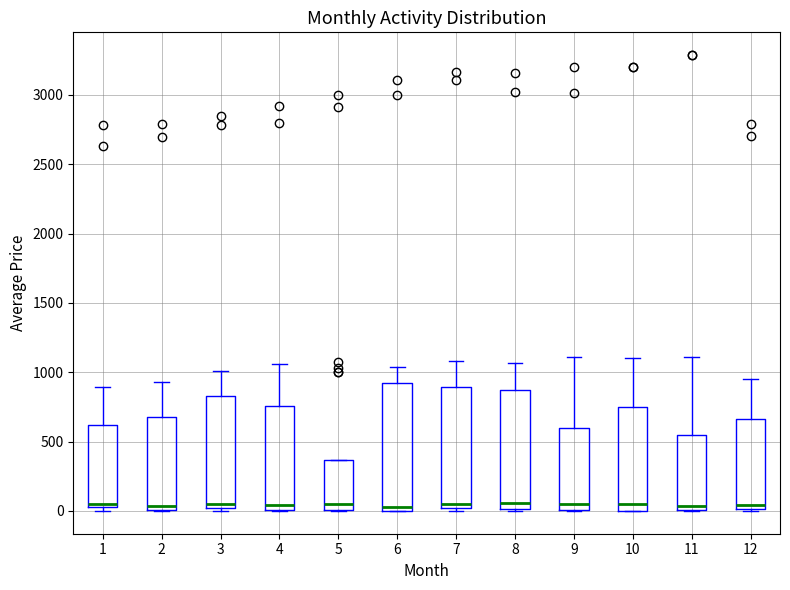

Reading left to right, transcribe this box plot: for each box, give where its median line is, the range the box spans, and where its two whiskers end, as read against the y-axis. The values are not printed on the chart, so give them approximately, as read against the axis.

1: median 50 (just above the box's lower edge), box 50 to 600, whiskers 0 to 900
2: median 50, box 0 to 700, whiskers 0 to 950
3: median 50, box 0 to 850, whiskers 0 (just below the box's lower edge) to 1000
4: median 50, box 0 to 750, whiskers 0 to 1050
5: median 50, box 0 to 350, whiskers 0 to 350
6: median 50, box 0 to 950, whiskers 0 to 1050
7: median 50, box 0 to 900, whiskers 0 (just below the box's lower edge) to 1100
8: median 50, box 0 to 850, whiskers 0 to 1050
9: median 50, box 0 to 600, whiskers 0 to 1100
10: median 50, box 0 to 750, whiskers 0 to 1100
11: median 50, box 0 to 550, whiskers 0 to 1100
12: median 50, box 0 to 650, whiskers 0 (just below the box's lower edge) to 950